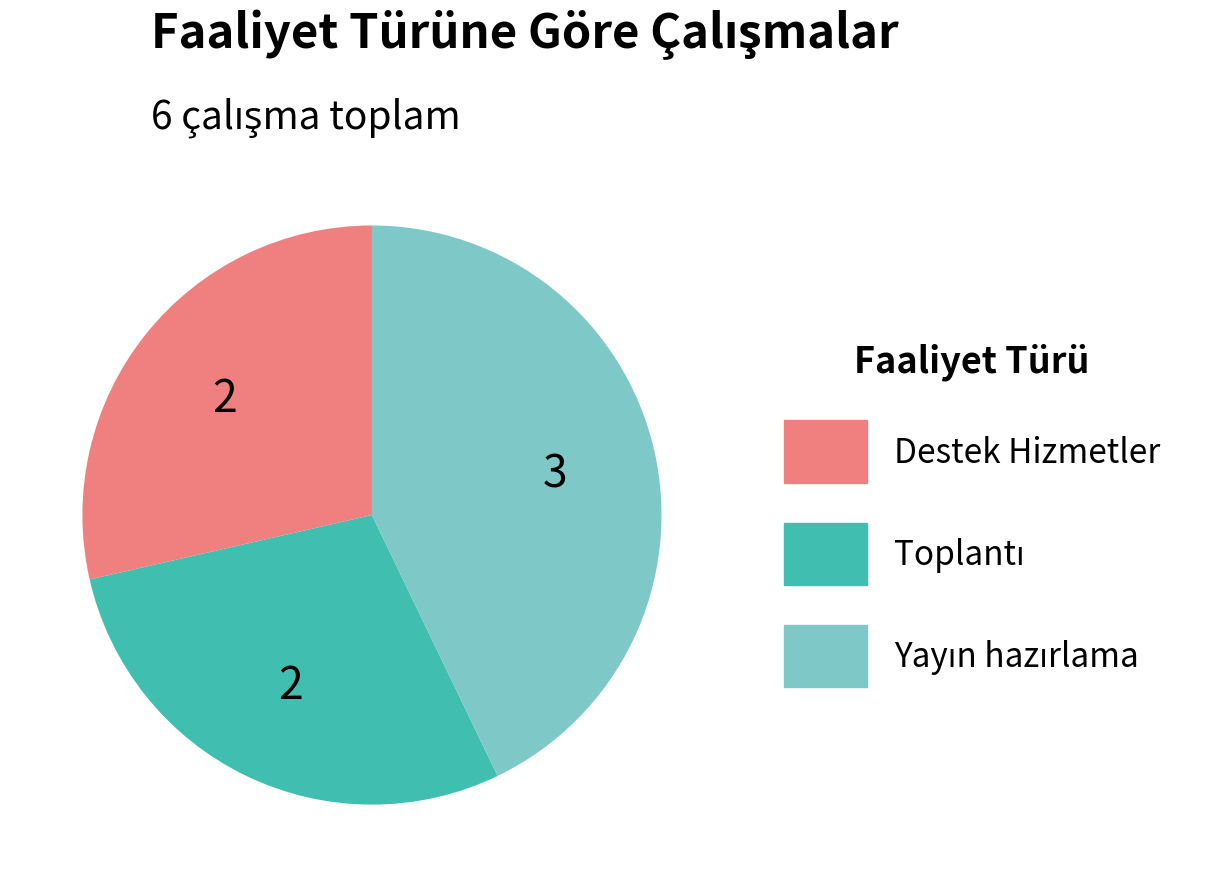

Is there any slice that represents more than half of the pie?

No